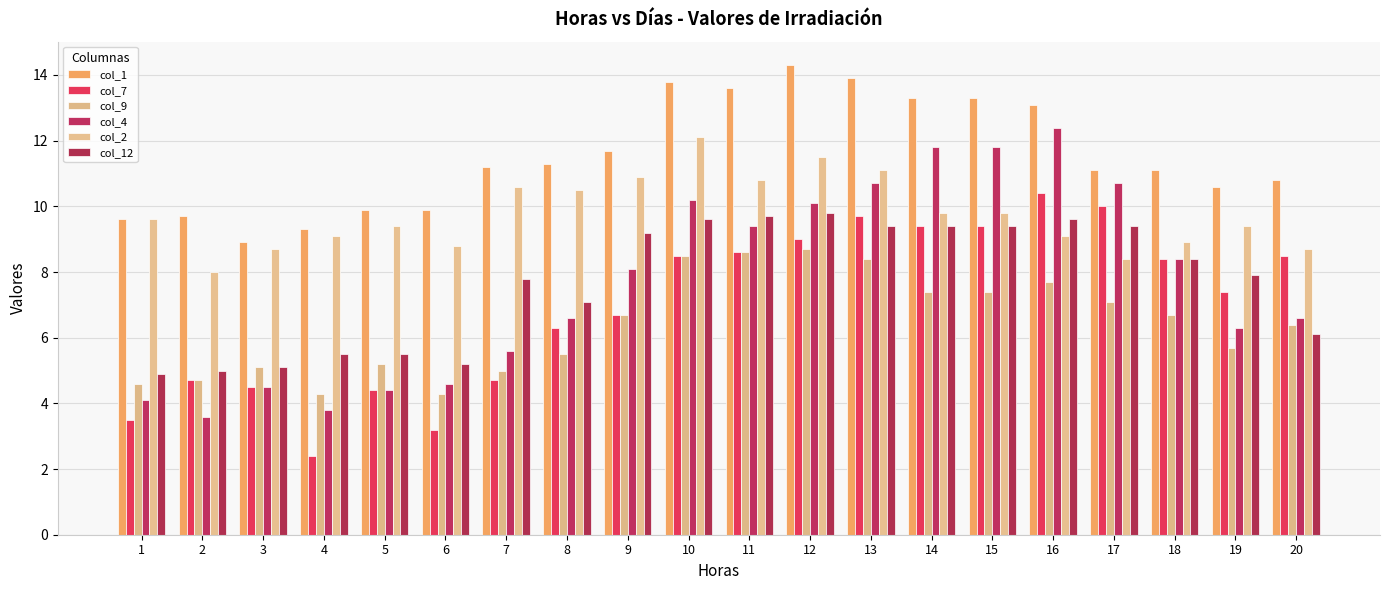

Is the value of col_1 at 18 greater than the value of col_2 at 6?

Yes